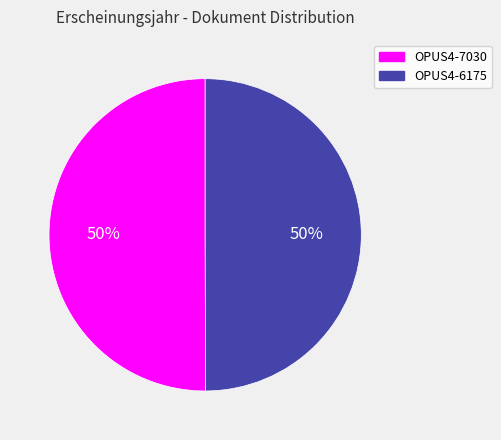

To the nearest percent, what percentage of the pie is OPUS4-6175?

50%